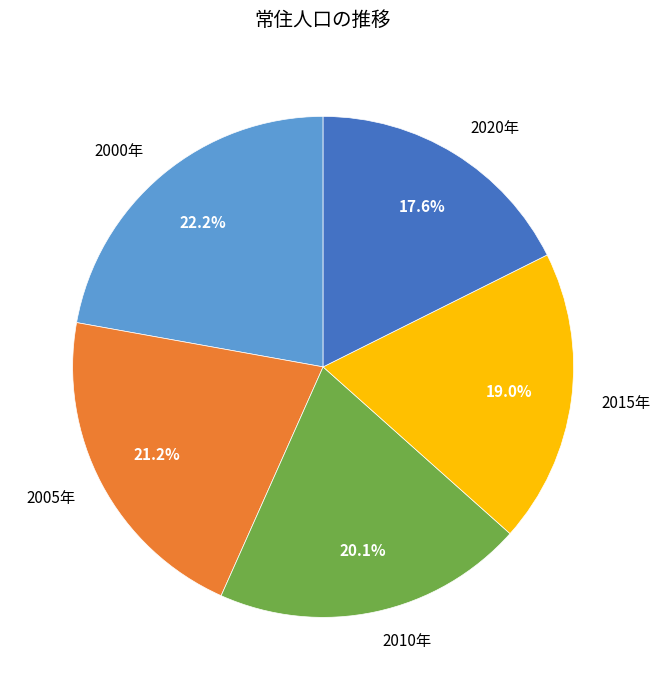

Count the number of slices in the pie.

5